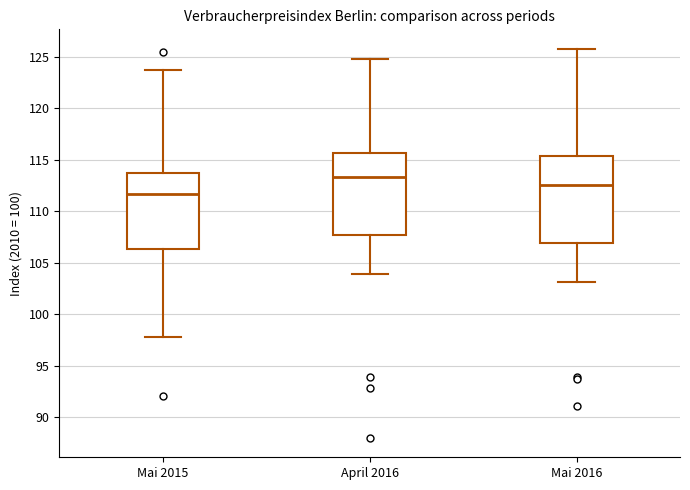

Which box has the highest median line?

April 2016